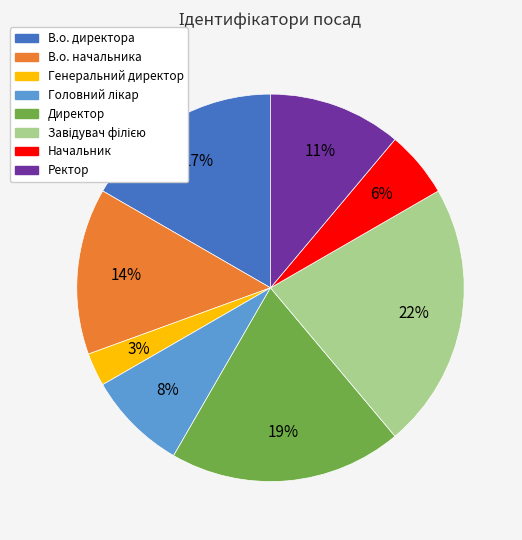

Which has a higher value, В.о. начальника or Генеральний директор?

В.о. начальника